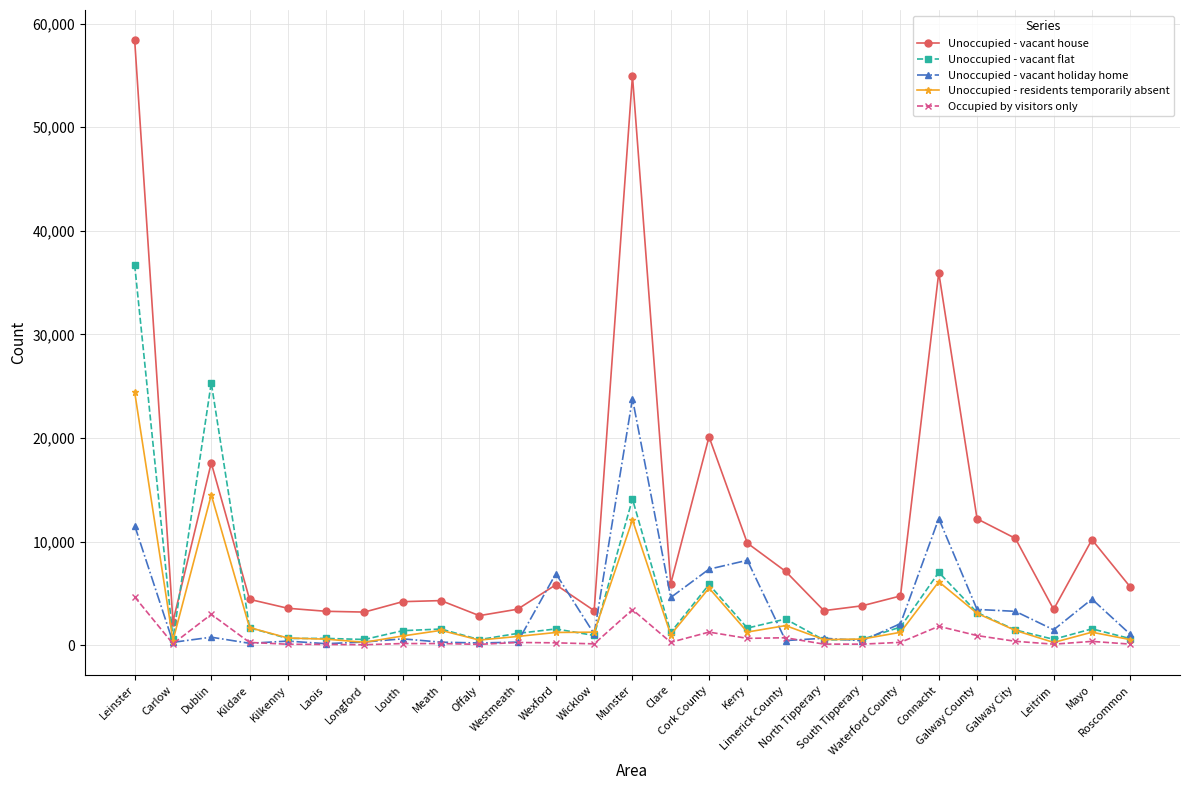

Which series has the largest range (max minus min)?

Unoccupied - vacant house